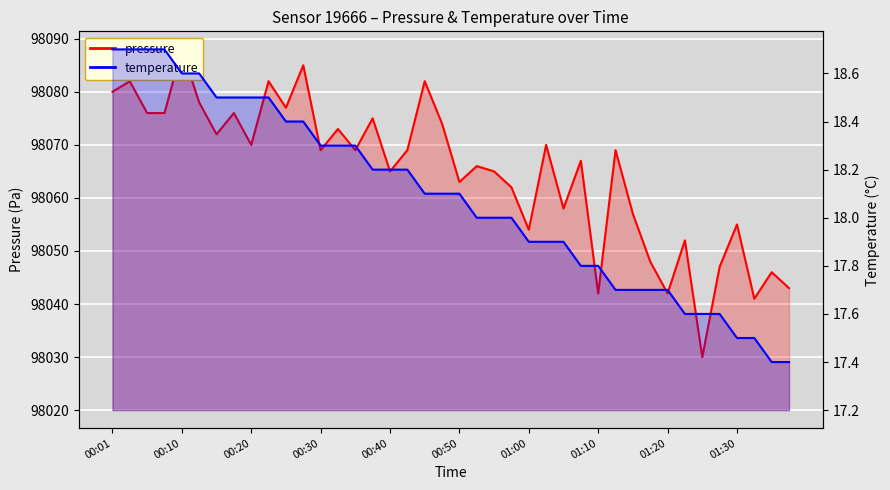

Read the temperature value at 01:15.

17.7